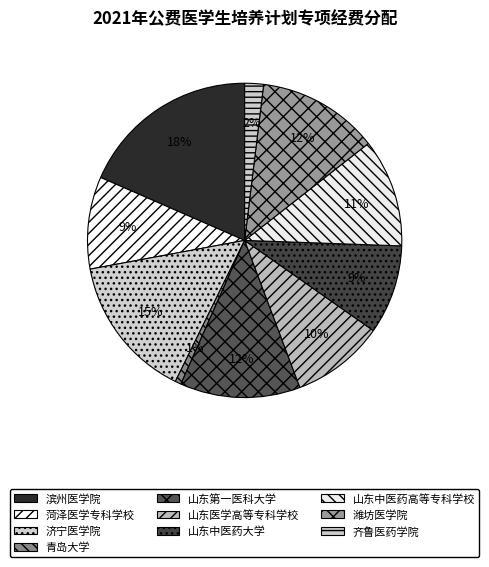

The 山东第一医科大学 slice represents 12% of the pie. True or false?

True